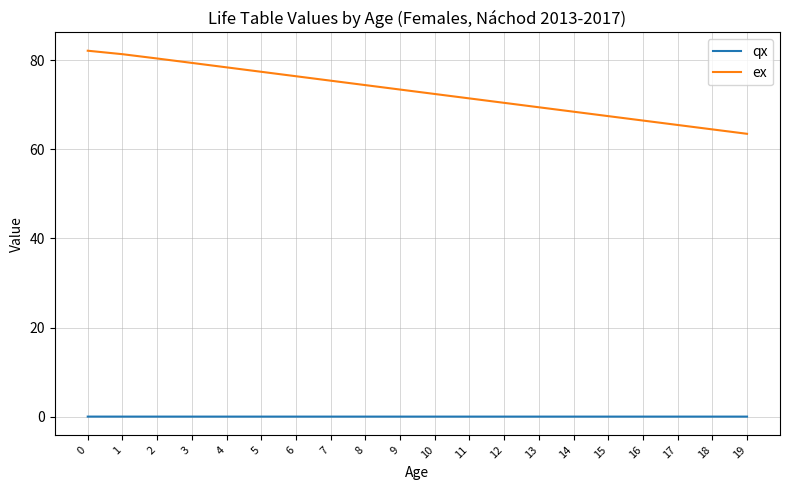

True or false: ex and qx cross at least once.

False